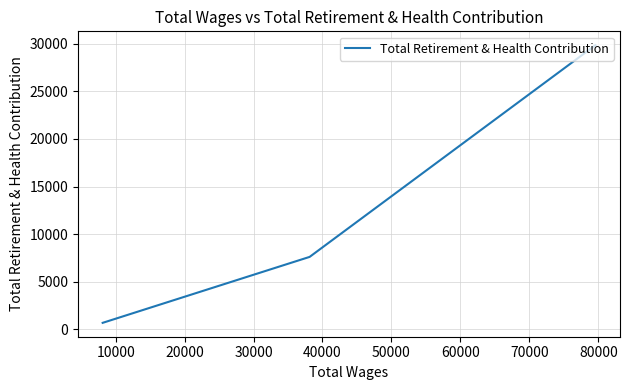

Count the number of values greater than 7601.

1